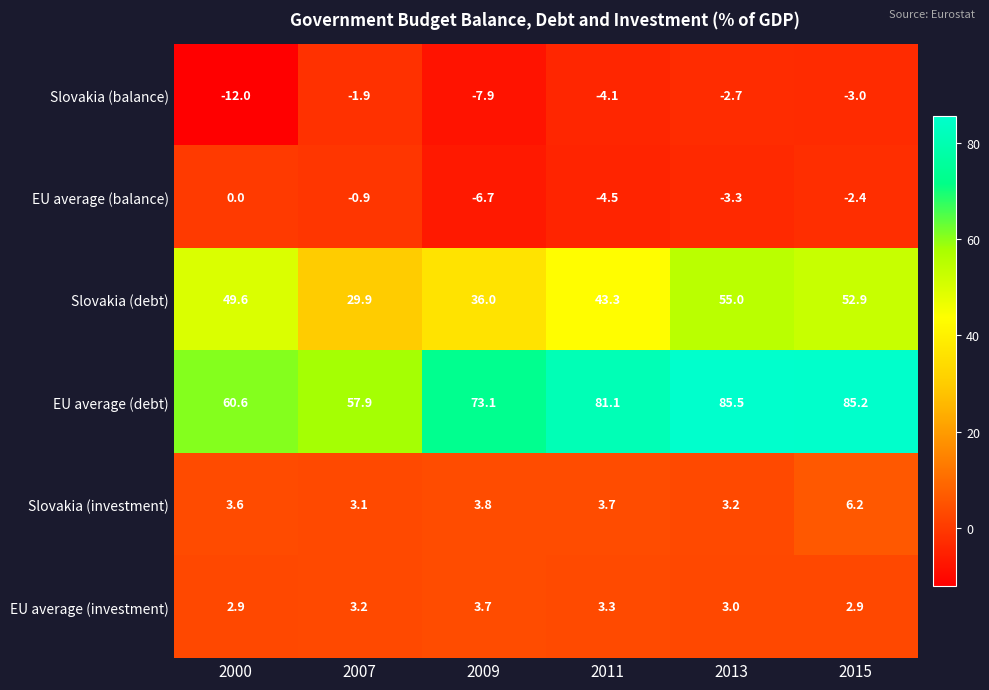

Which category has the highest value across all series?

2013